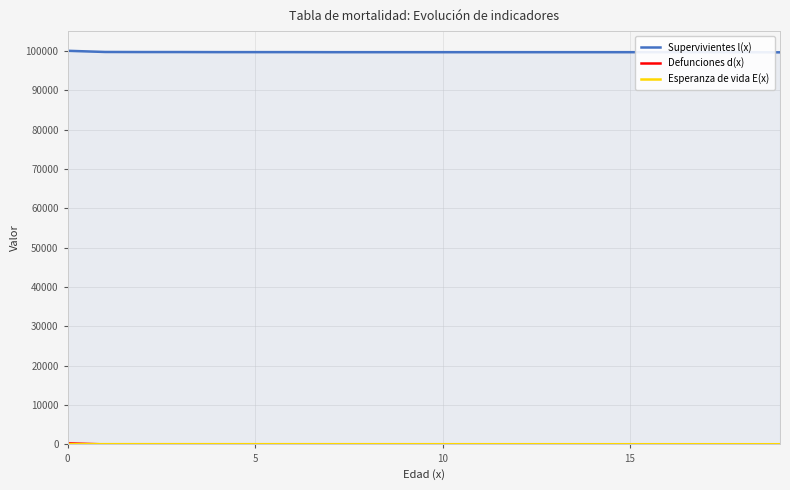

Which series changed the most between 11 and 14?

Esperanza de vida E(x)